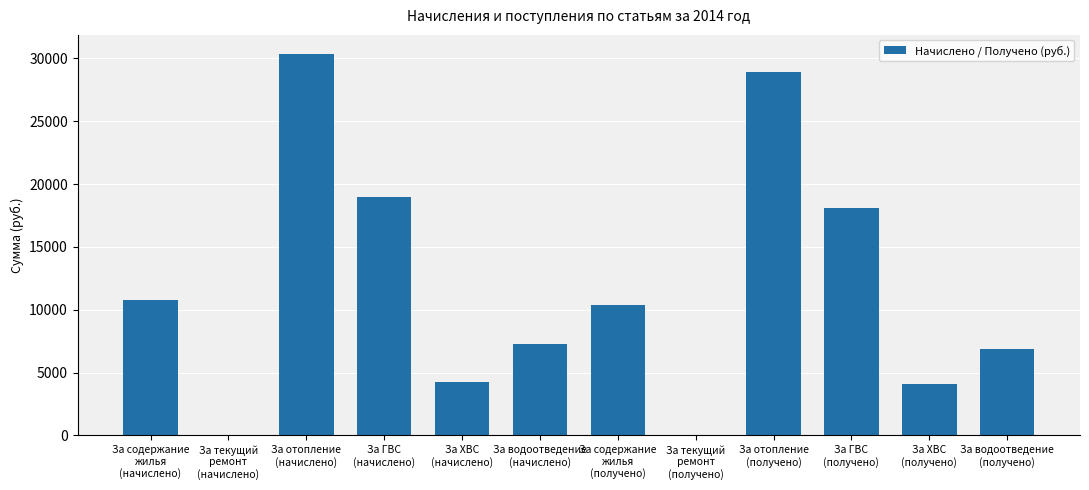

What is the sum of all values?

140137.4